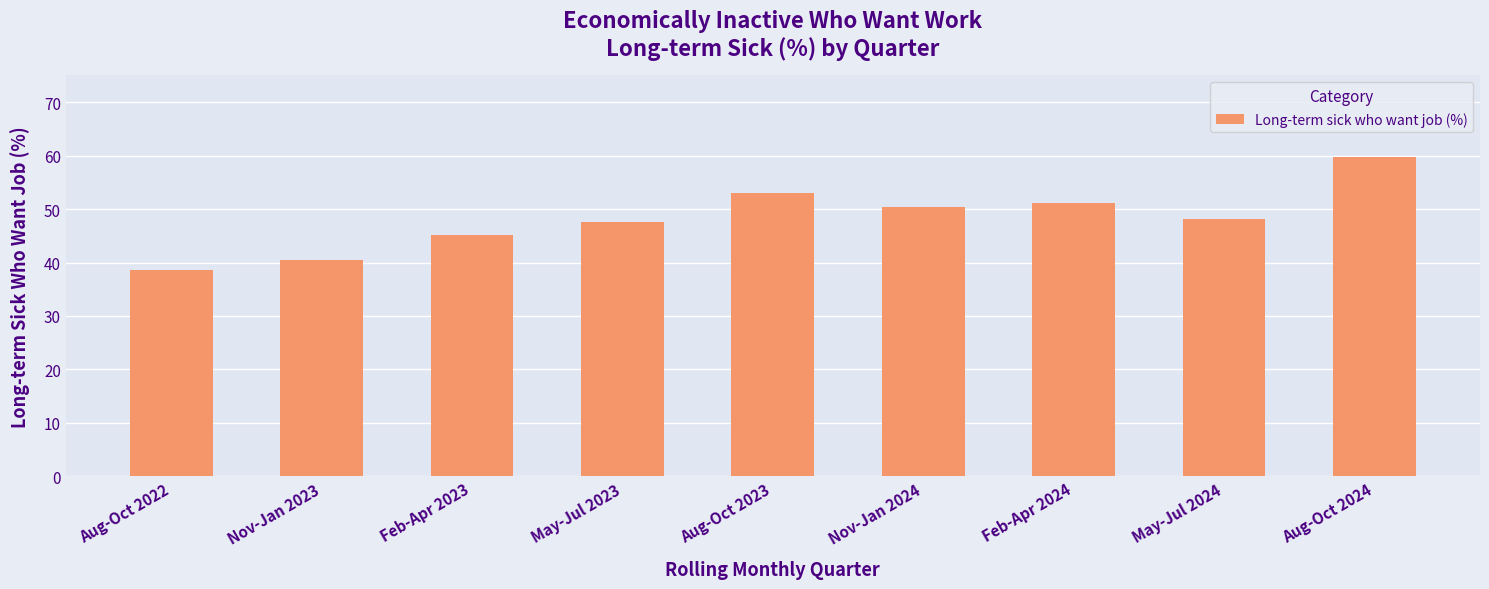

What is the sum of all values?

433.9